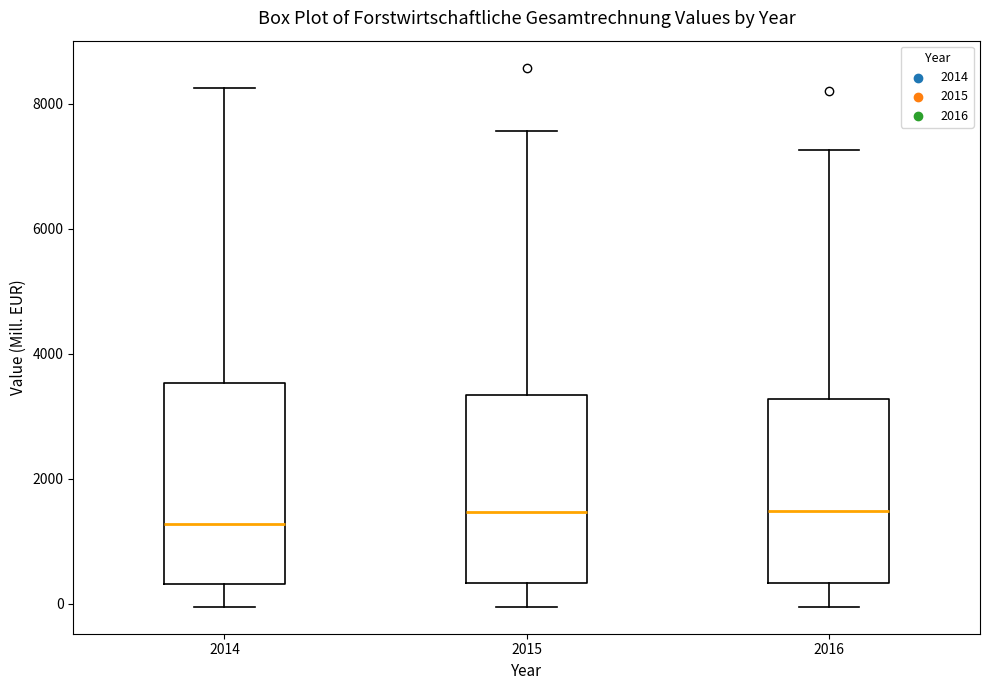

Which box's median line is the lowest?

2014